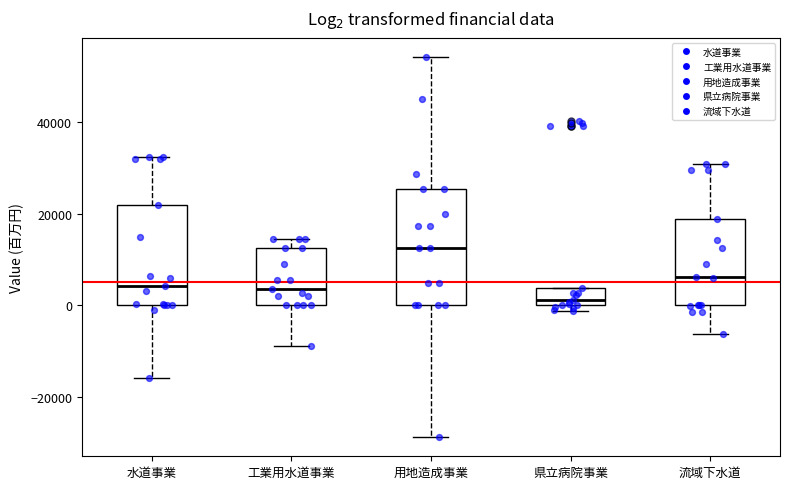

Which box's median line is the highest?

用地造成事業